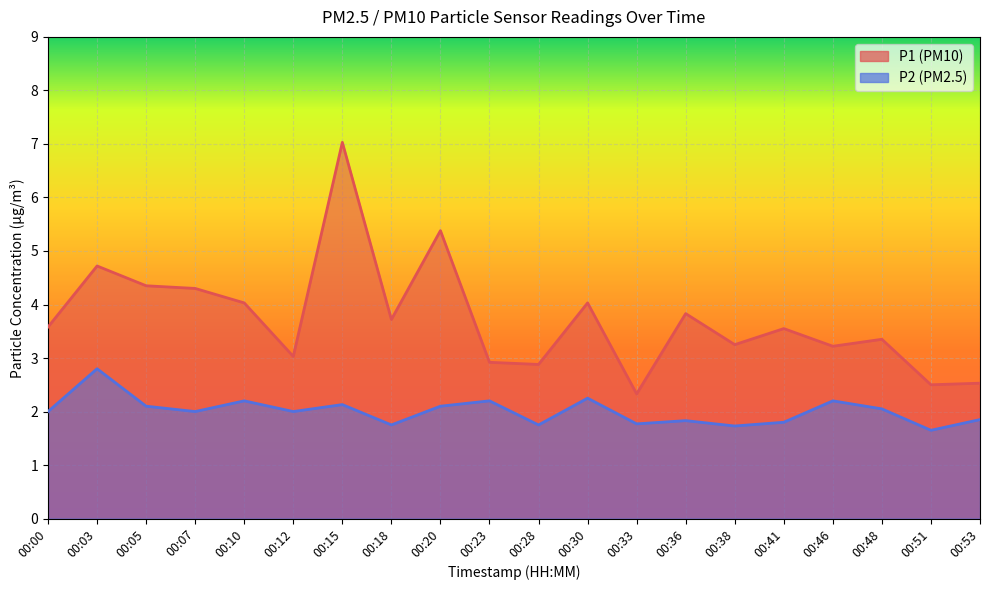

At which label does P2 reach its minimum?

00:51